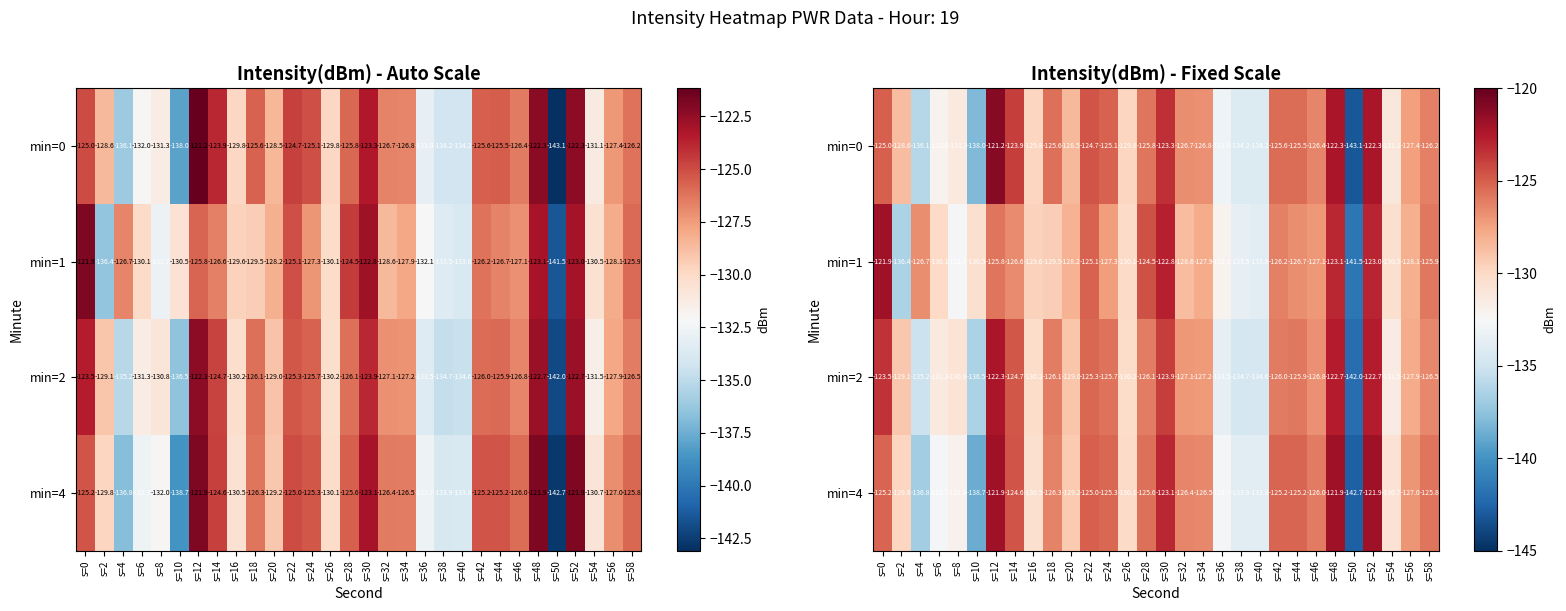

Is it true that min=4 equals -241.4 at s=4?

False